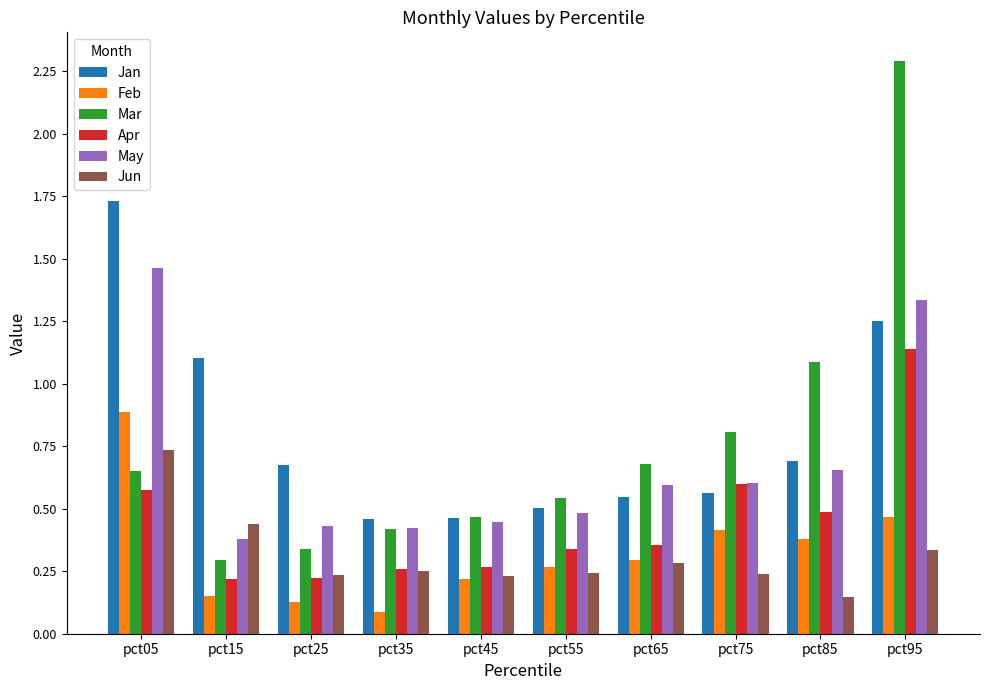

At which category does the chart reach its peak across all series?

pct95